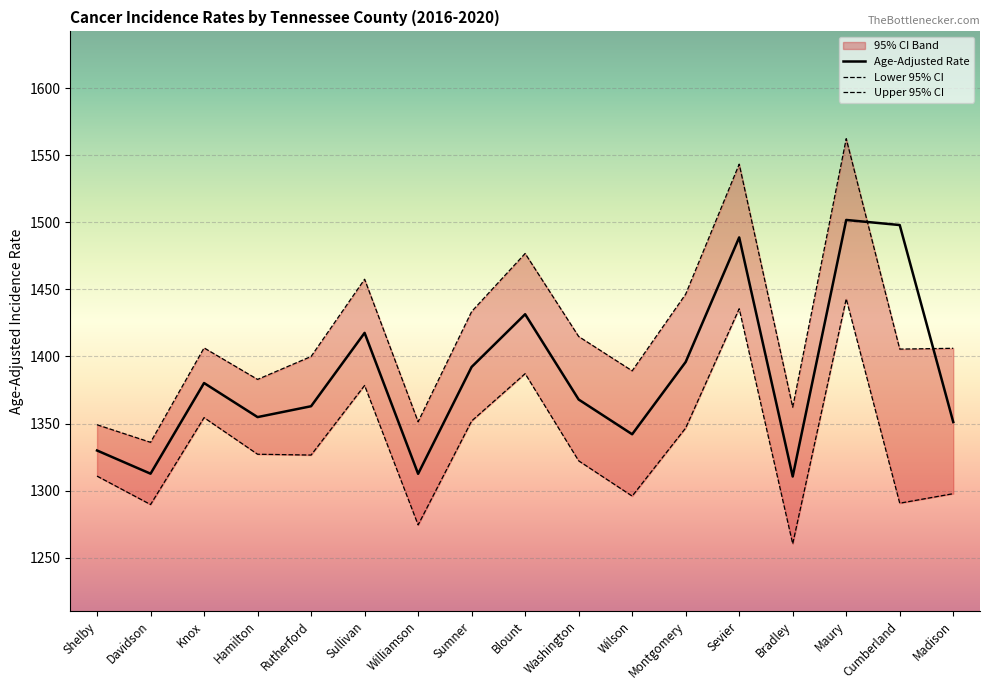

What is the difference between the highest and lowest values at Sumner?

81.6